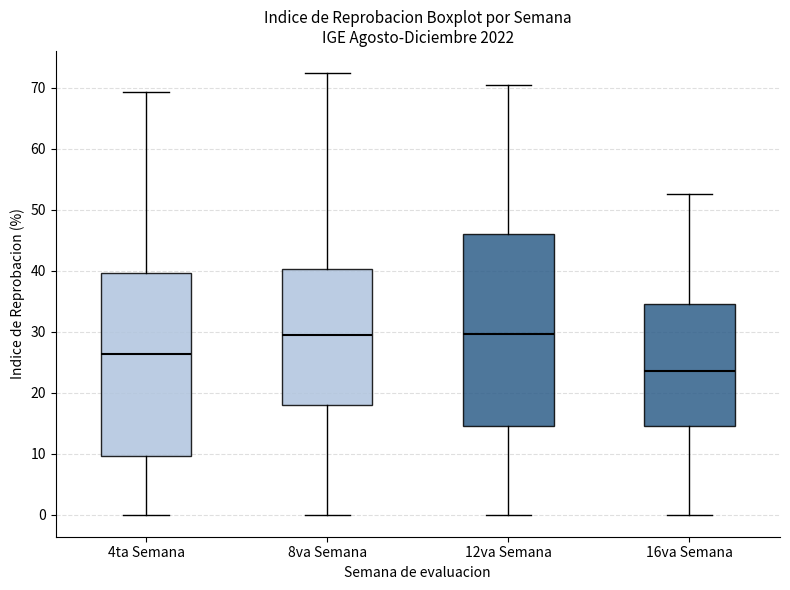

Reading left to right, transcribe this box plot: for each box, give where its median line is, the range the box spans, and where its two whiskers end, as read against the y-axis. The values are not printed on the chart, so give them approximately, as read against the axis.

4ta Semana: median 26, box 10 to 40, whiskers 0 to 69
8va Semana: median 30, box 18 to 40, whiskers 0 to 72
12va Semana: median 30, box 15 to 46, whiskers 0 to 70
16va Semana: median 24, box 14 to 35, whiskers 0 to 53